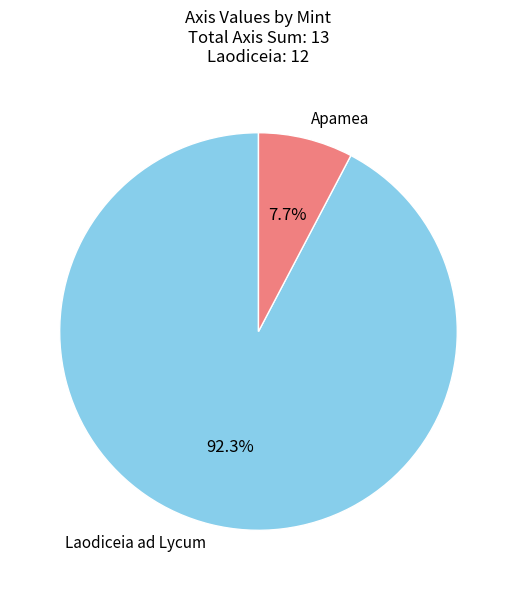

What percentage is the Laodiceia ad Lycum slice, to the nearest percent?

92%